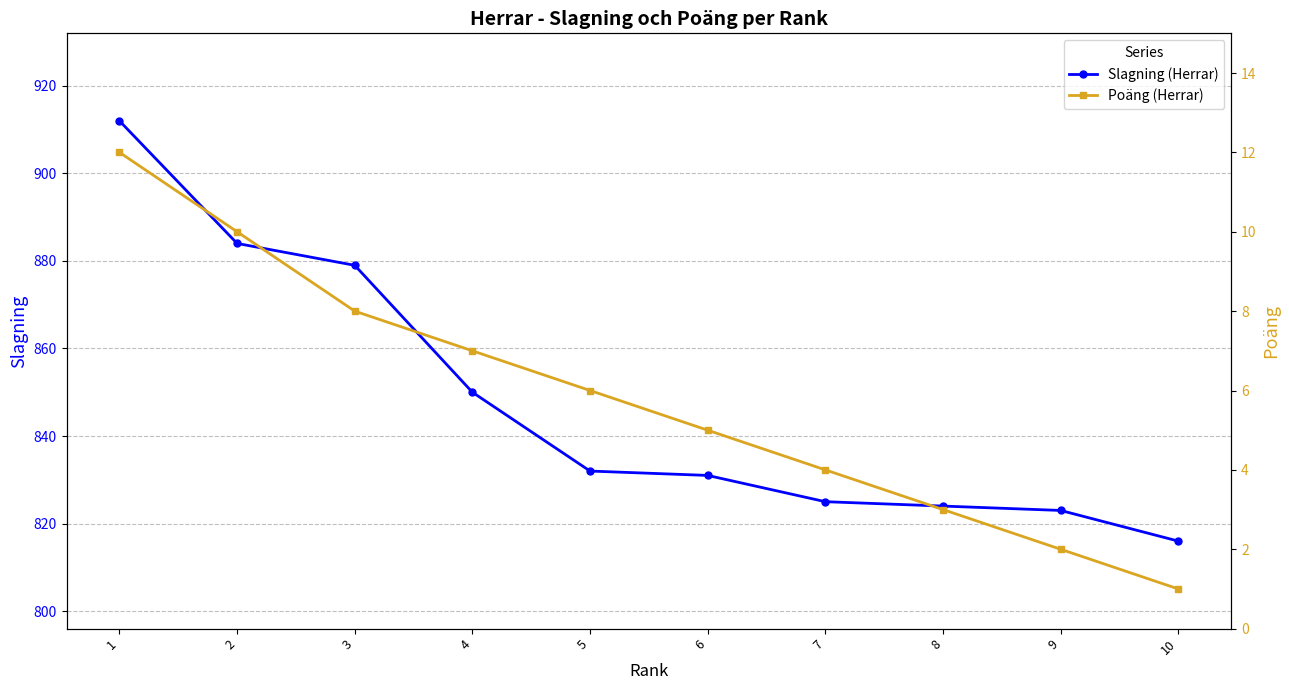

Is the value of Slagning (Herrar) at 3 greater than the value of Poäng (Herrar) at 5?

Yes